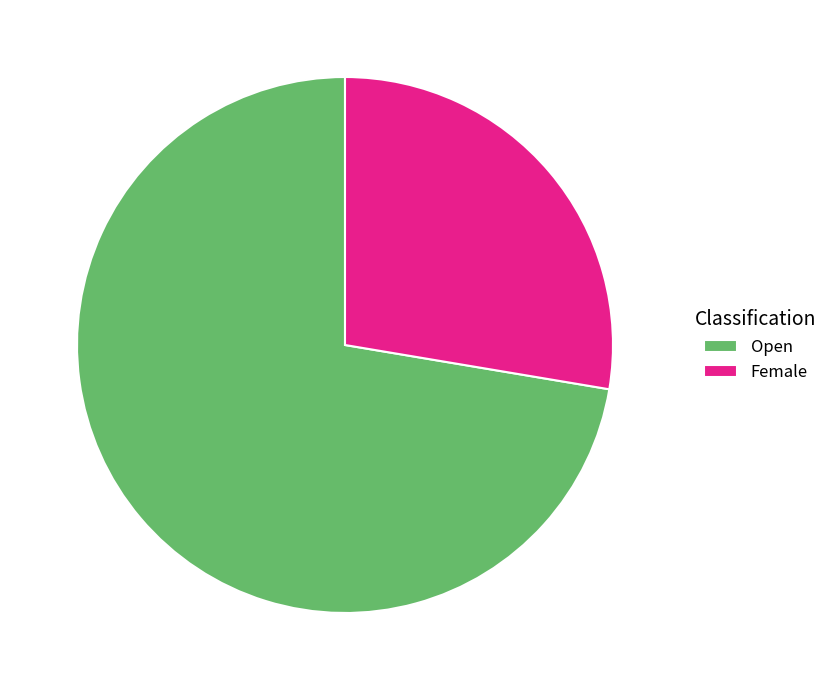

Which slice is the smallest?

Female